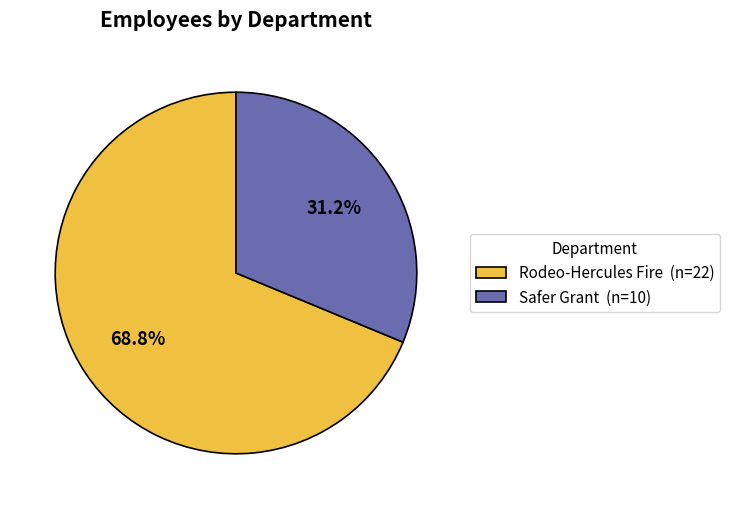

To the nearest percent, what percentage of the pie is Safer Grant?

31%